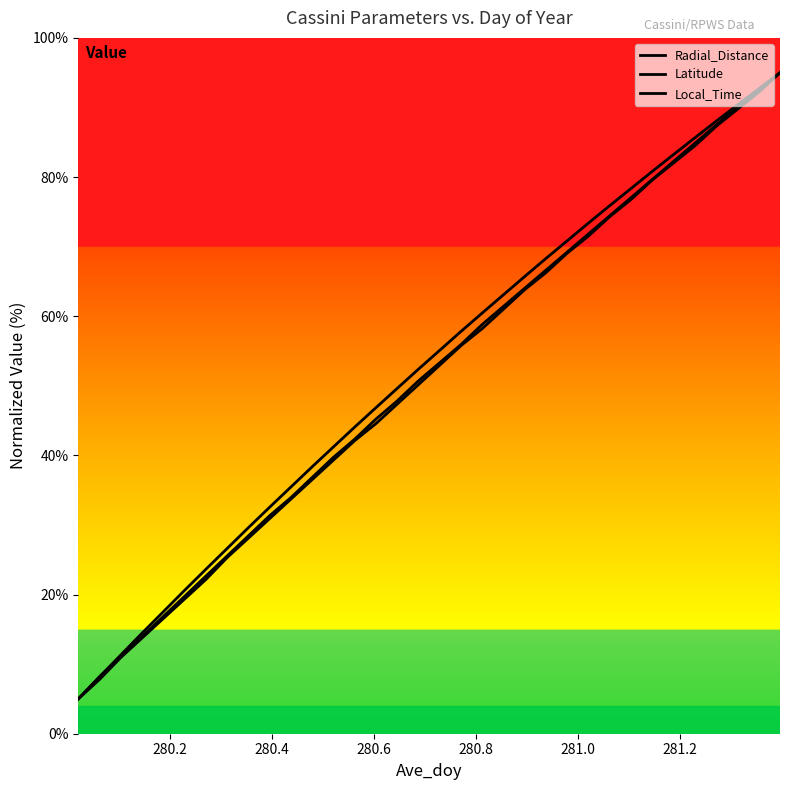

Which series has the widest spread of values?

Radial_Distance